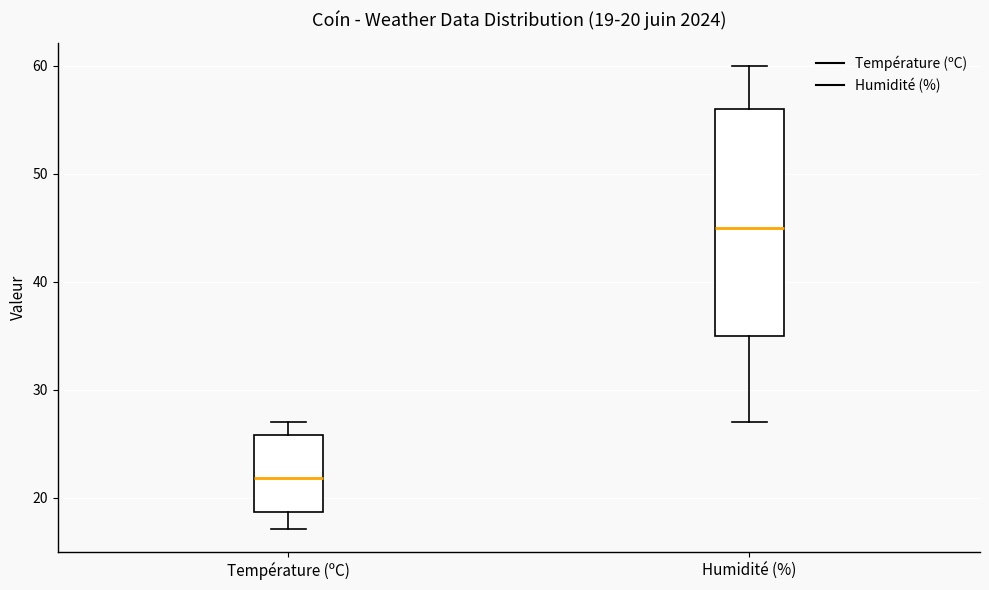

Comparing the boxes themselves (not the whiskers), which one is the tallest?

Humidité (%)